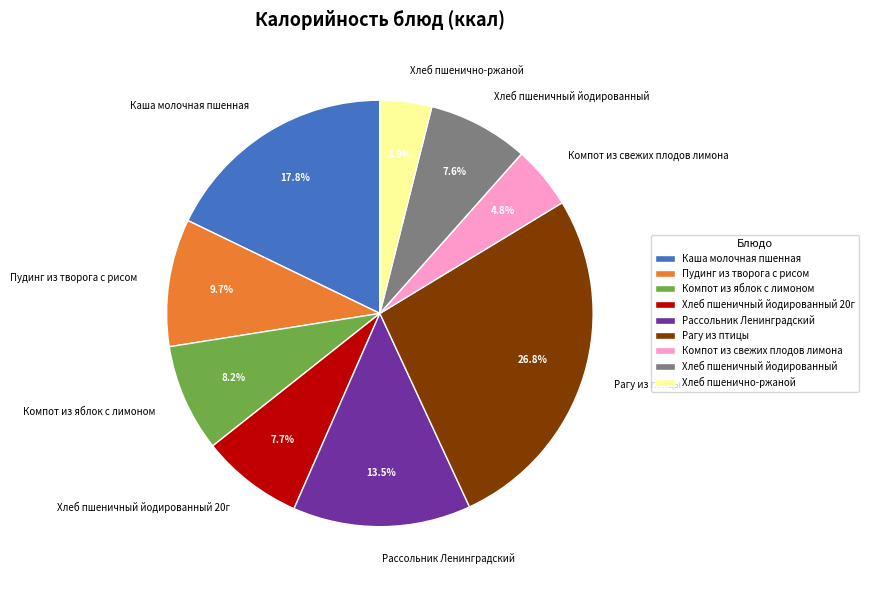

Which slice is the smallest?

Хлеб пшенично-ржаной